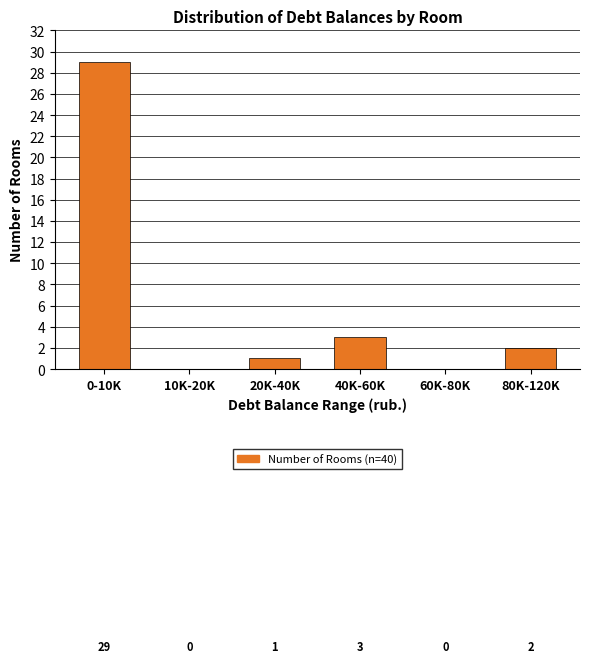

Reading left to right, extract all data points from this chart.

0-10K=29	10K-20K=0	20K-40K=1	40K-60K=3	60K-80K=0	80K-120K=2